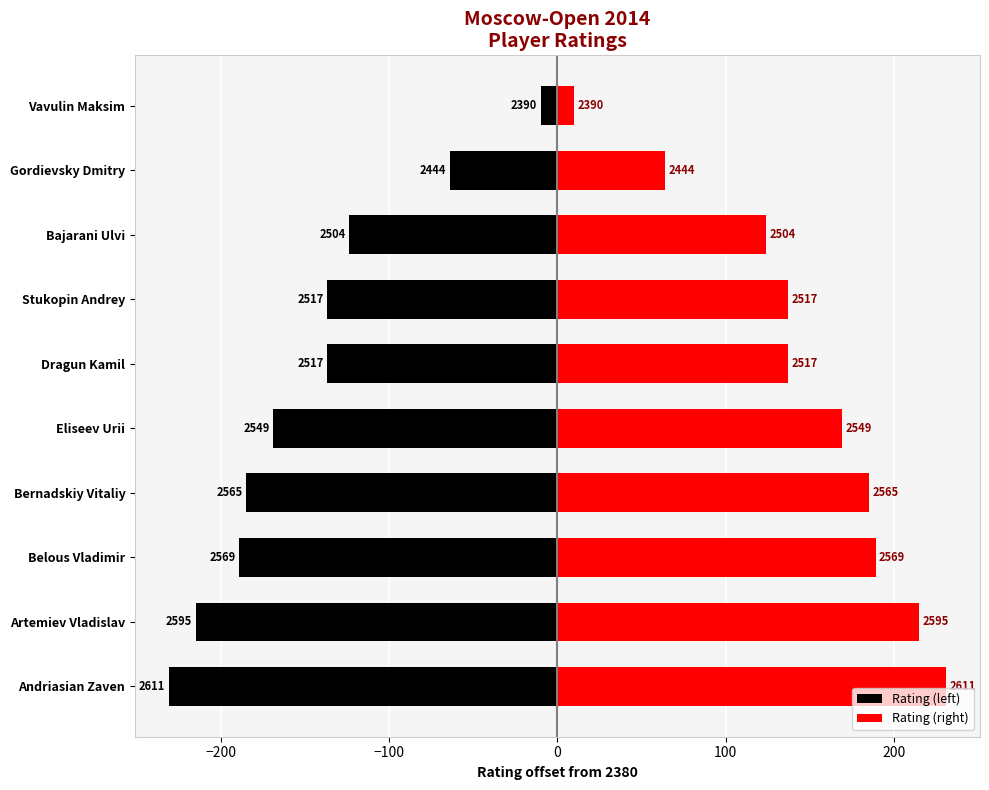

Is it true that Rating (right) equals 15 at Vavulin Maksim?

False